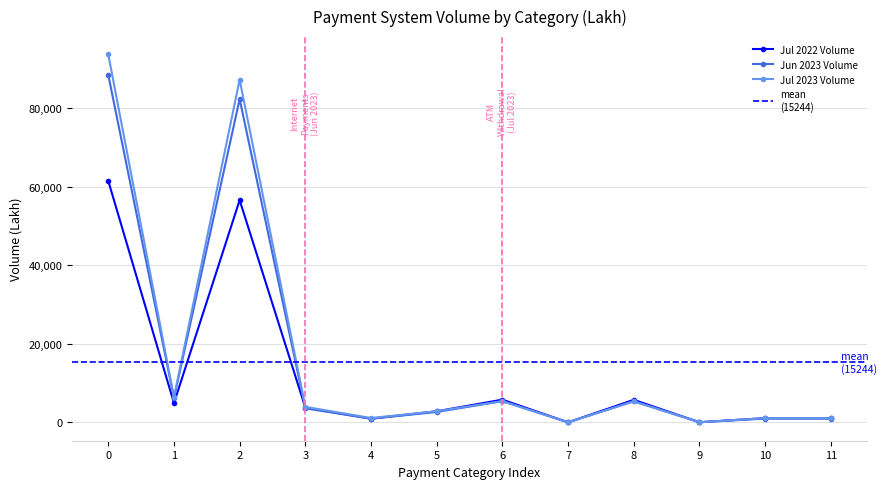

What is the difference between the maximum and second lowest values in the Jul 2022 Volume series?

61402.6